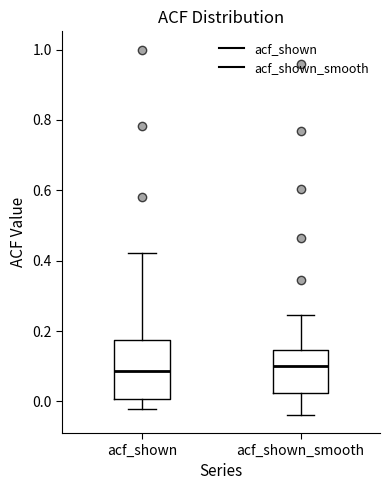

Reading left to right, transcribe this box plot: for each box, give where its median line is, the range the box spans, and where its two whiskers end, as read against the y-axis. The values are not printed on the chart, so give them approximately, as read against the axis.

acf_shown: median 0.08, box 0.00 to 0.18, whiskers -0.02 to 0.42
acf_shown_smooth: median 0.10, box 0.02 to 0.14, whiskers -0.04 to 0.24